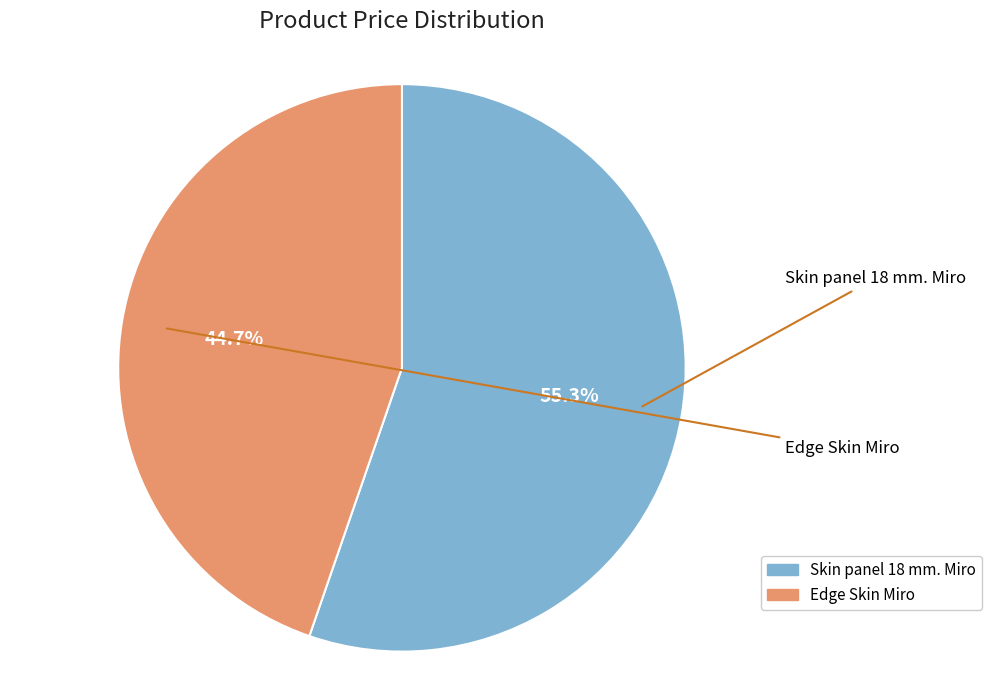

To the nearest percent, what is the difference between the largest and smallest slice percentages?

11%